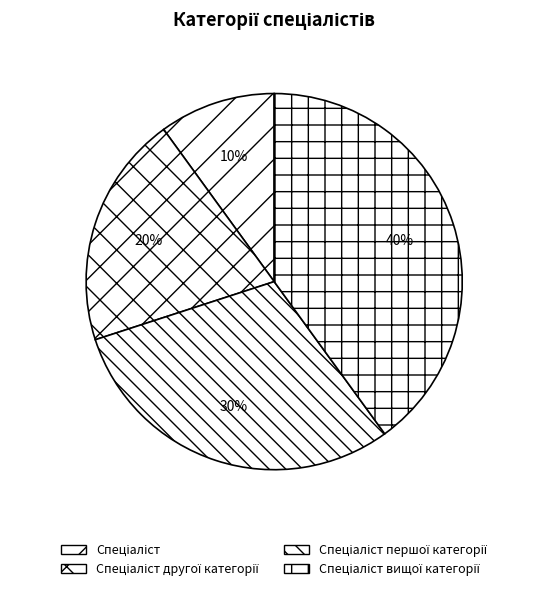

To the nearest percent, what is the average slice percentage?

25%